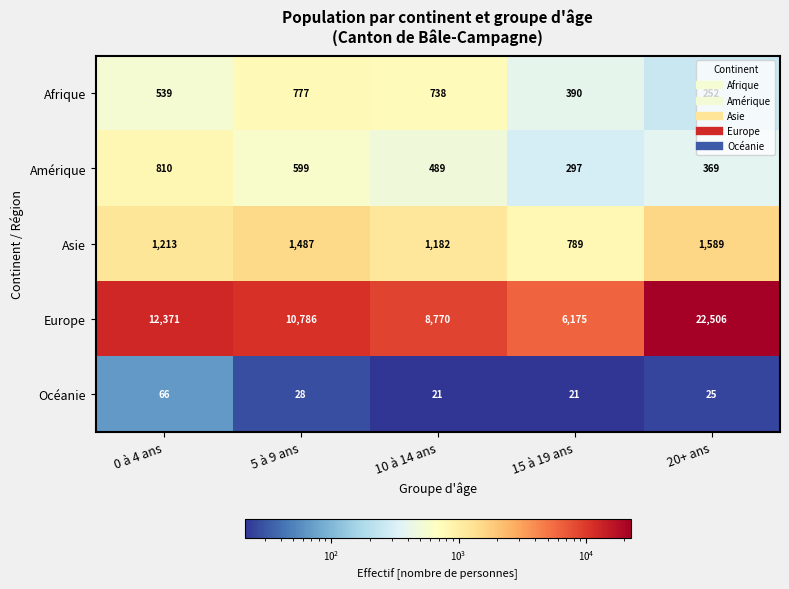

Is it true that Océanie equals 25 at 20+ ans?

True